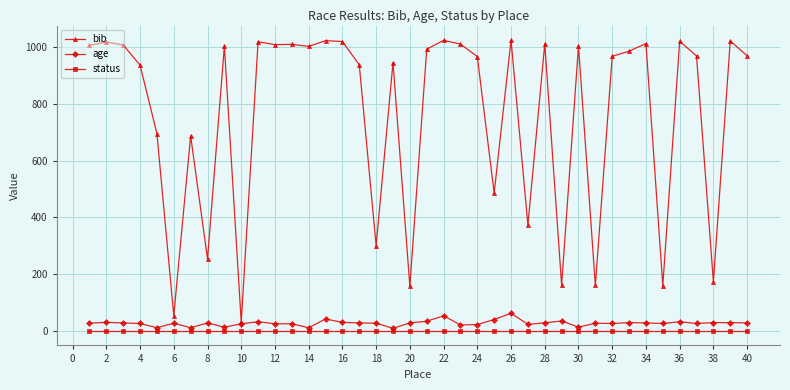

Which series has the largest total across all categories?

bib